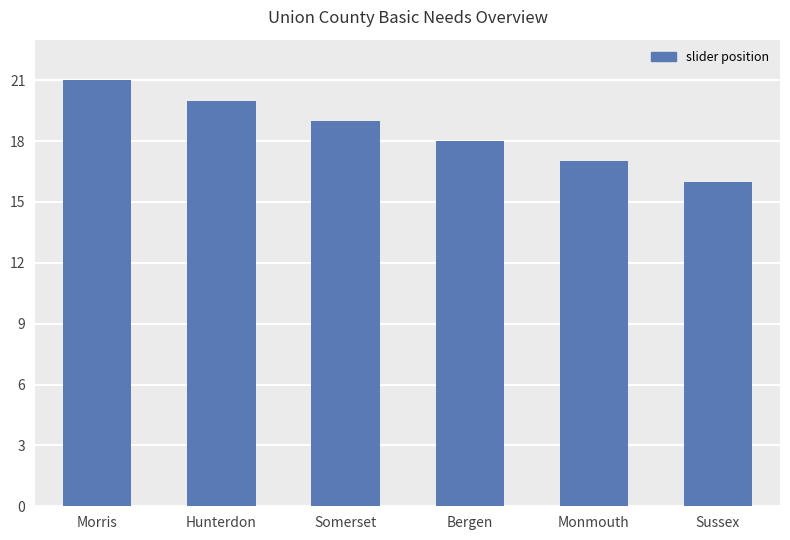

Between Sussex and Somerset, which is larger?

Somerset